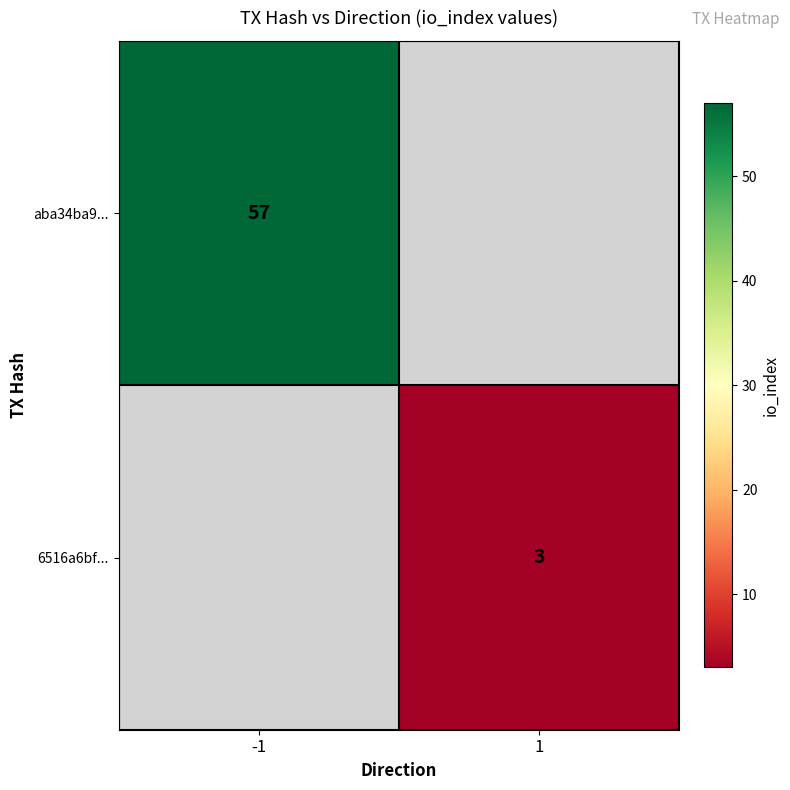

The value of 6516a6bf... at 1 is 1. True or false?

False